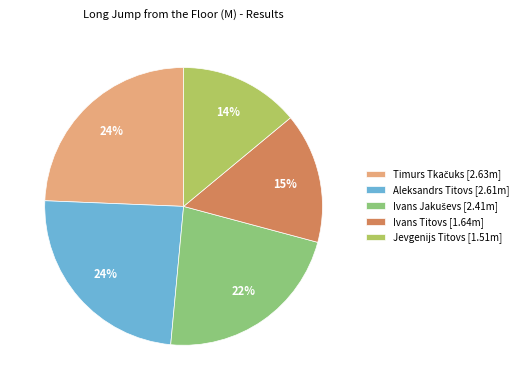

To the nearest percent, what portion does Jevgenijs Titovs represent?

14%